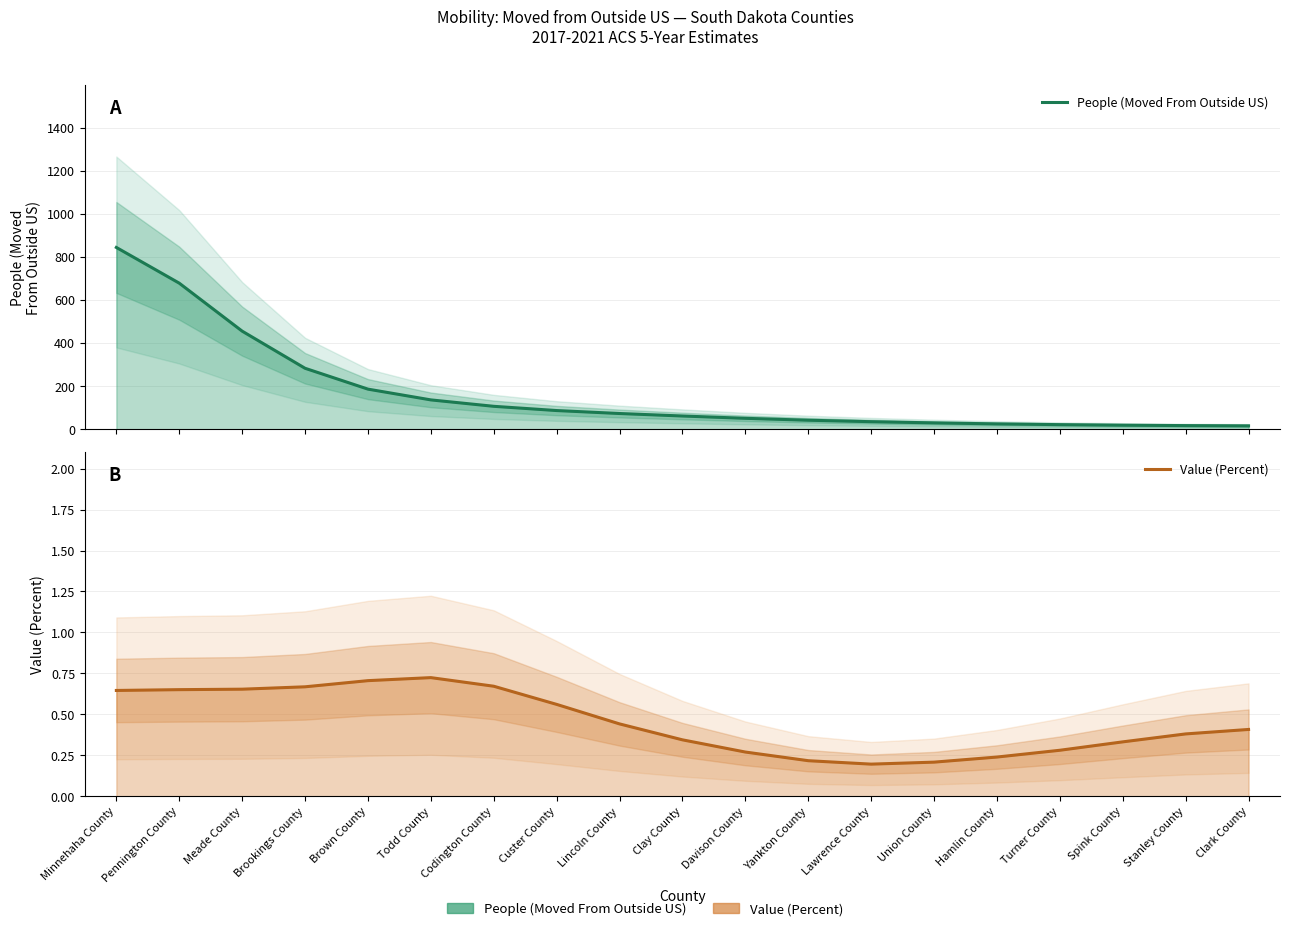

What is the minimum value shown in the chart?

0.2